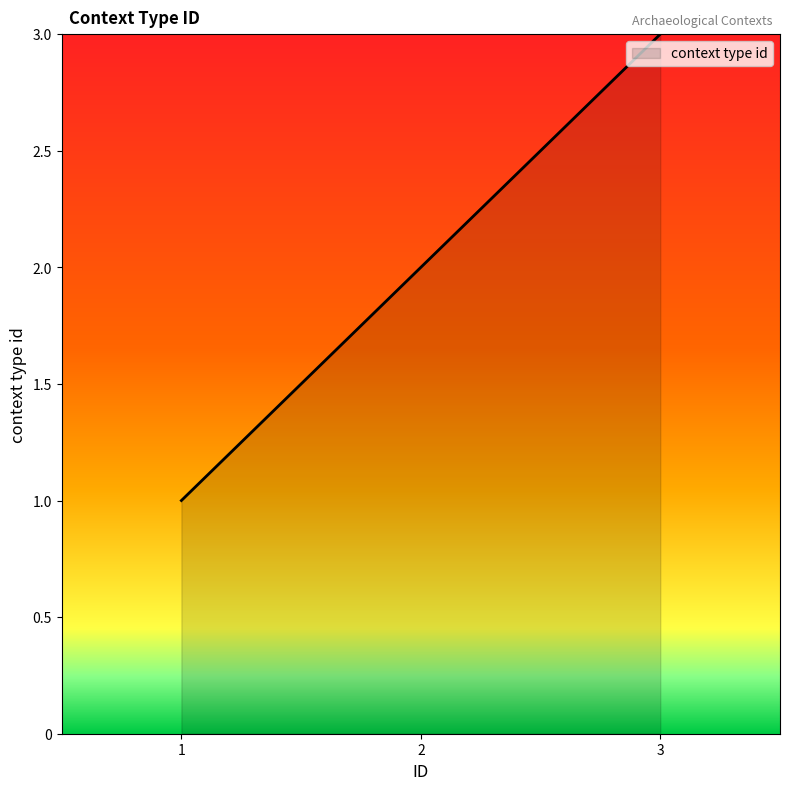

Reading left to right, transcribe all the data shown in this chart.

1=1	2=2	3=3